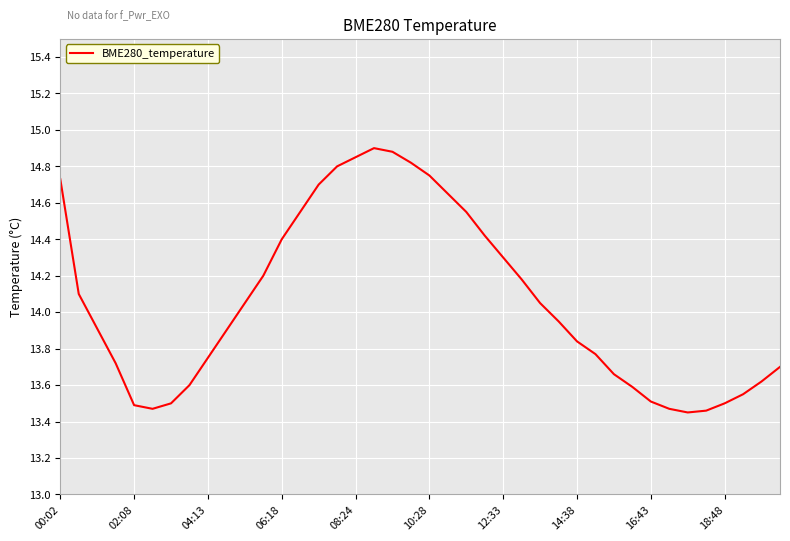

What is the greatest value displayed?

14.9